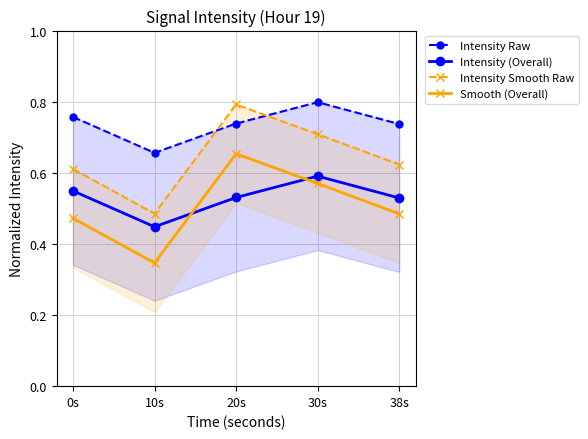

What is the label of the 1st point from the right?

38s